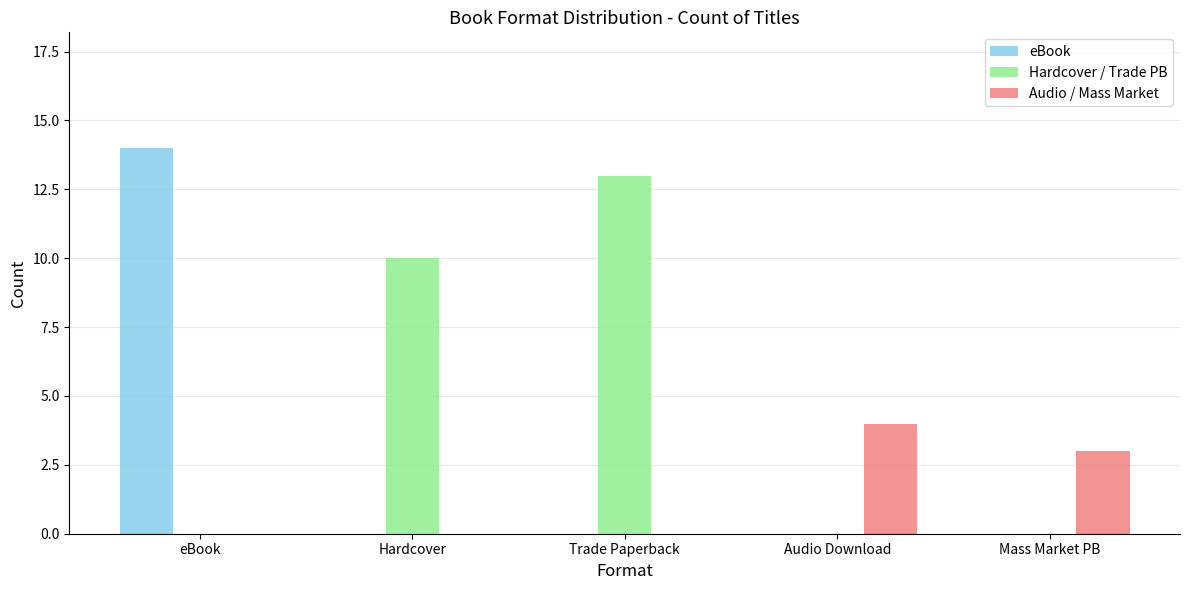

Reading left to right, what are all the values shown in this chart?

eBook: 14	0	0	0	0
Hardcover / Trade PB: 0	10	13	0	0
Audio / Mass Market: 0	0	0	4	3